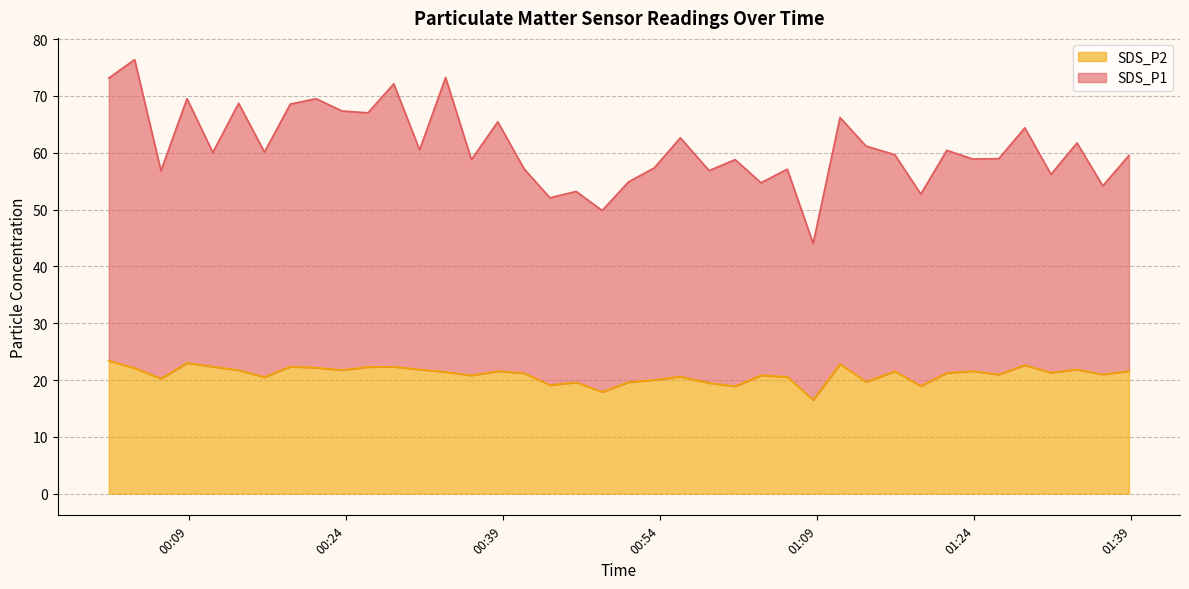

At how many categories does at least one series exceed 56?

32